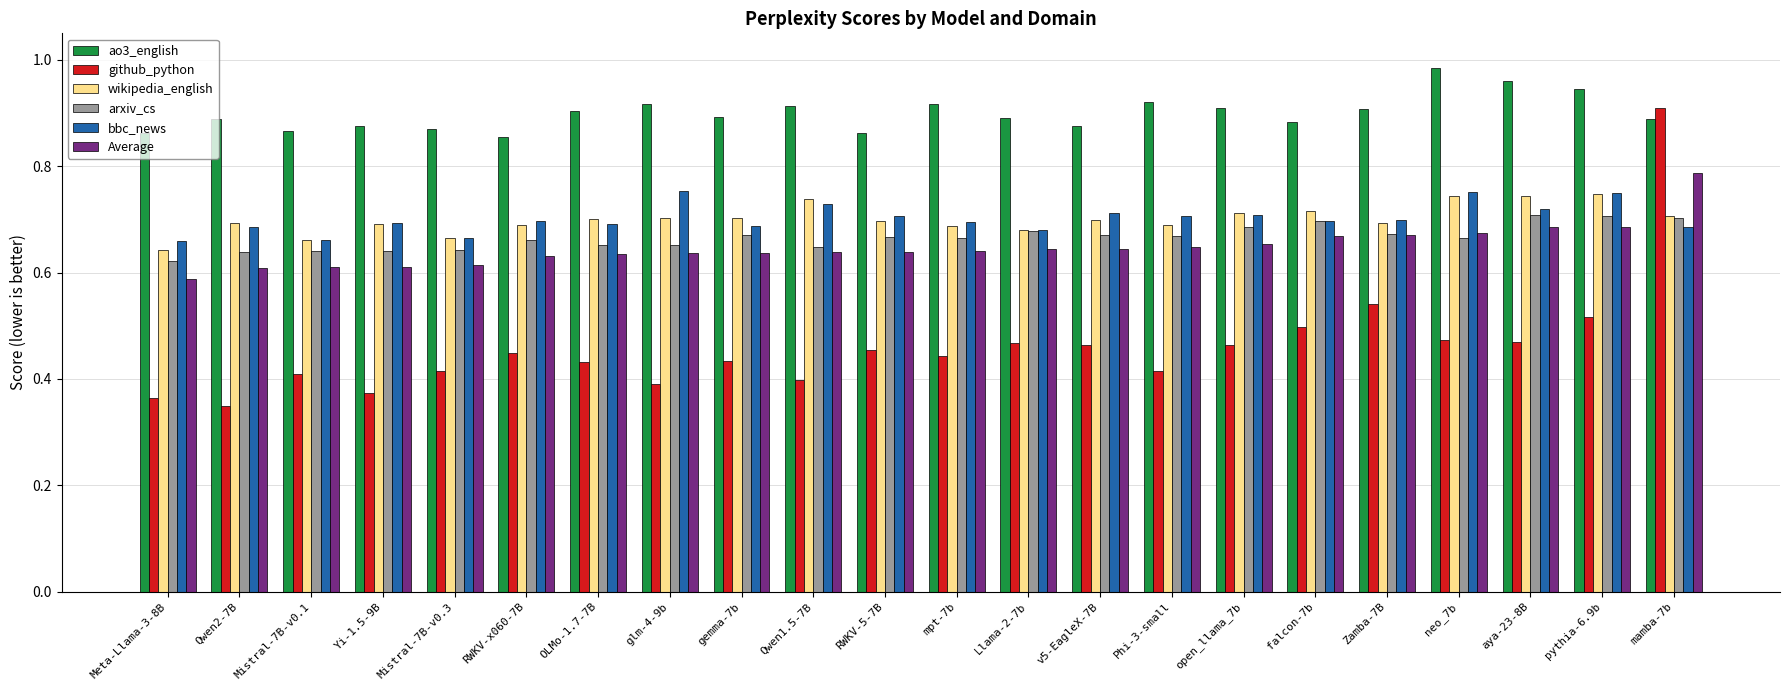

Is it true that wikipedia_english equals 0.7 at pythia-6.9b?

True